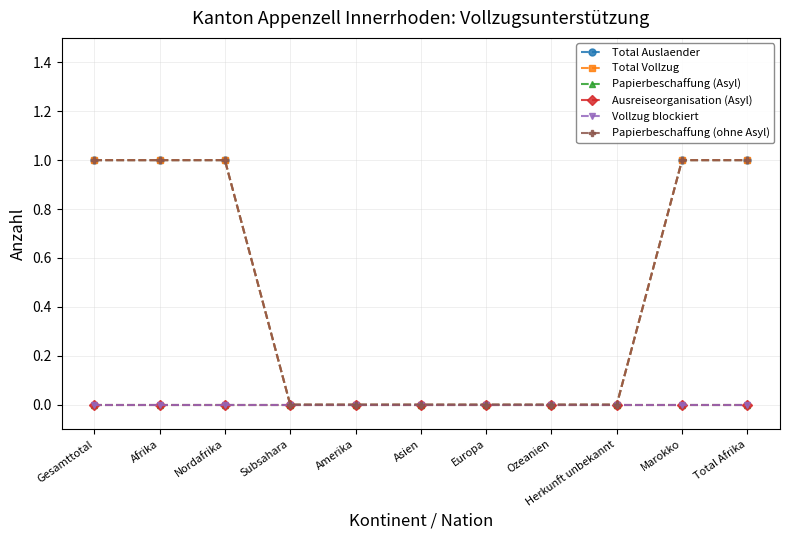

Which series has the largest total across all categories?

Total Auslaender